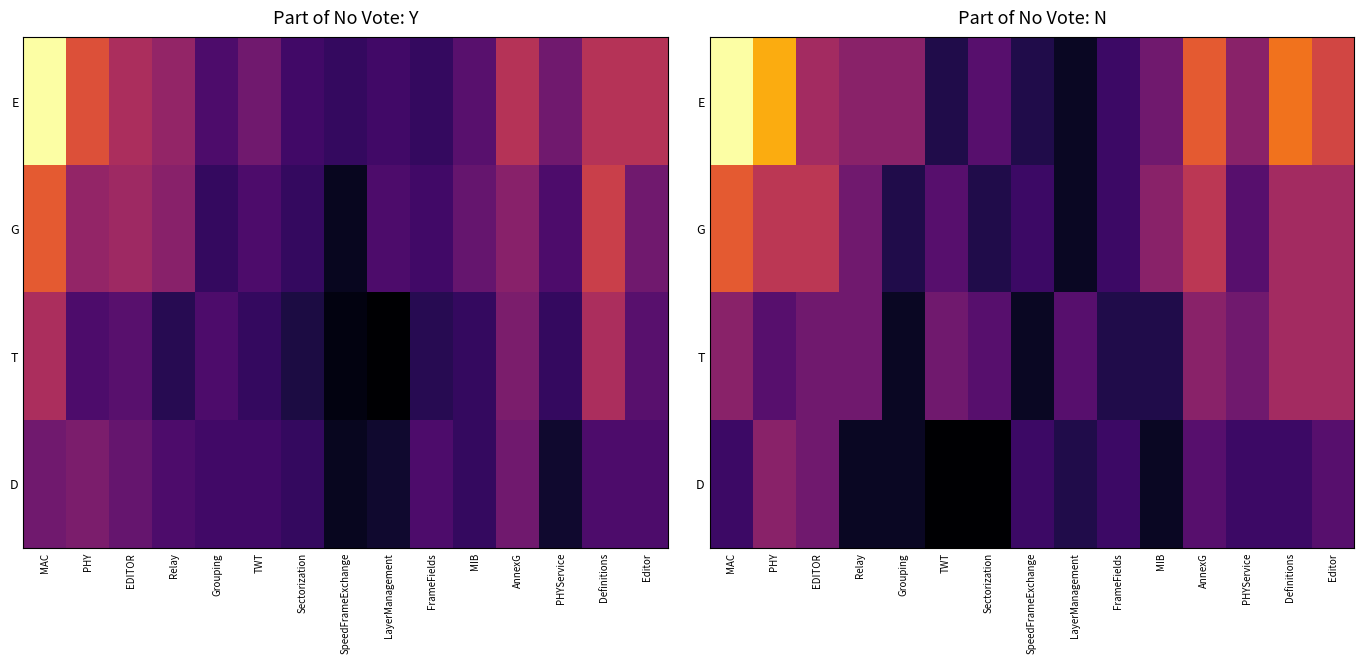

What is the difference between the second highest and minimum values in the E series?

12